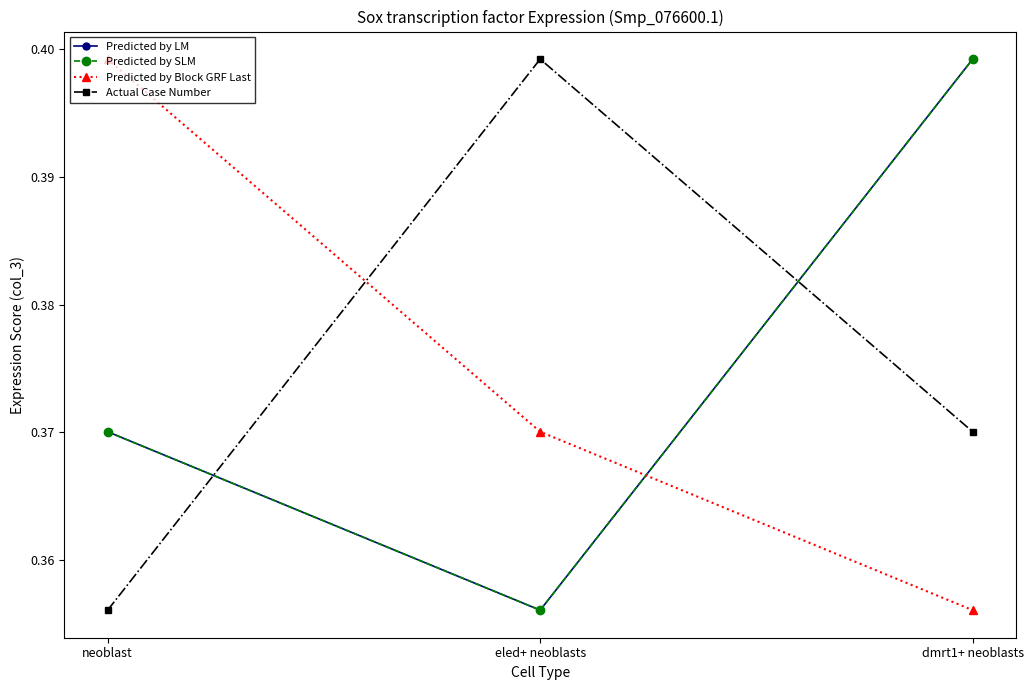

Is this an area chart (filled region under the line)?

No